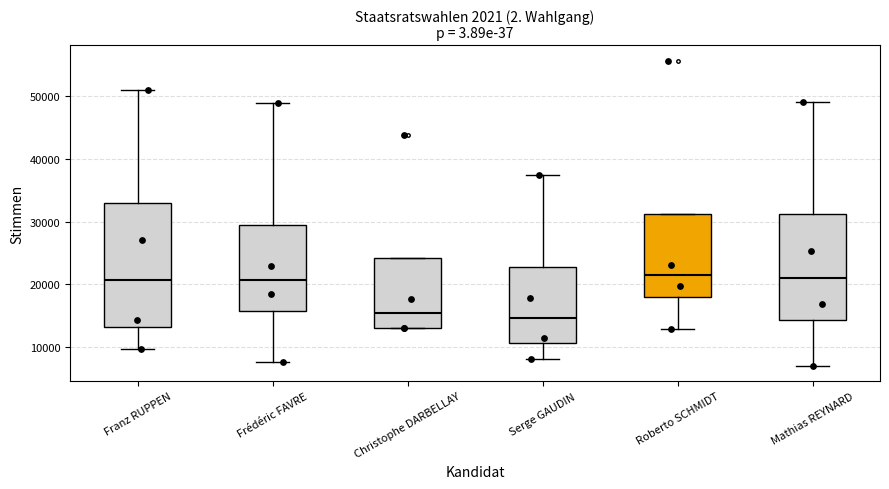

Reading left to right, transcribe this box plot: for each box, give where its median line is, the range the box spans, and where its two whiskers end, as read against the y-axis. The values are not printed on the chart, so give them approximately, as read against the axis.

Franz RUPPEN: median 21000, box 13000 to 33000, whiskers 10000 to 51000
Frédéric FAVRE: median 21000, box 16000 to 29000, whiskers 8000 to 49000
Christophe DARBELLAY: median 15000, box 13000 to 24000, whiskers 13000 to 24000
Serge GAUDIN: median 15000, box 11000 to 23000, whiskers 8000 to 37000
Roberto SCHMIDT: median 21000, box 18000 to 31000, whiskers 13000 to 31000
Mathias REYNARD: median 21000, box 14000 to 31000, whiskers 7000 to 49000